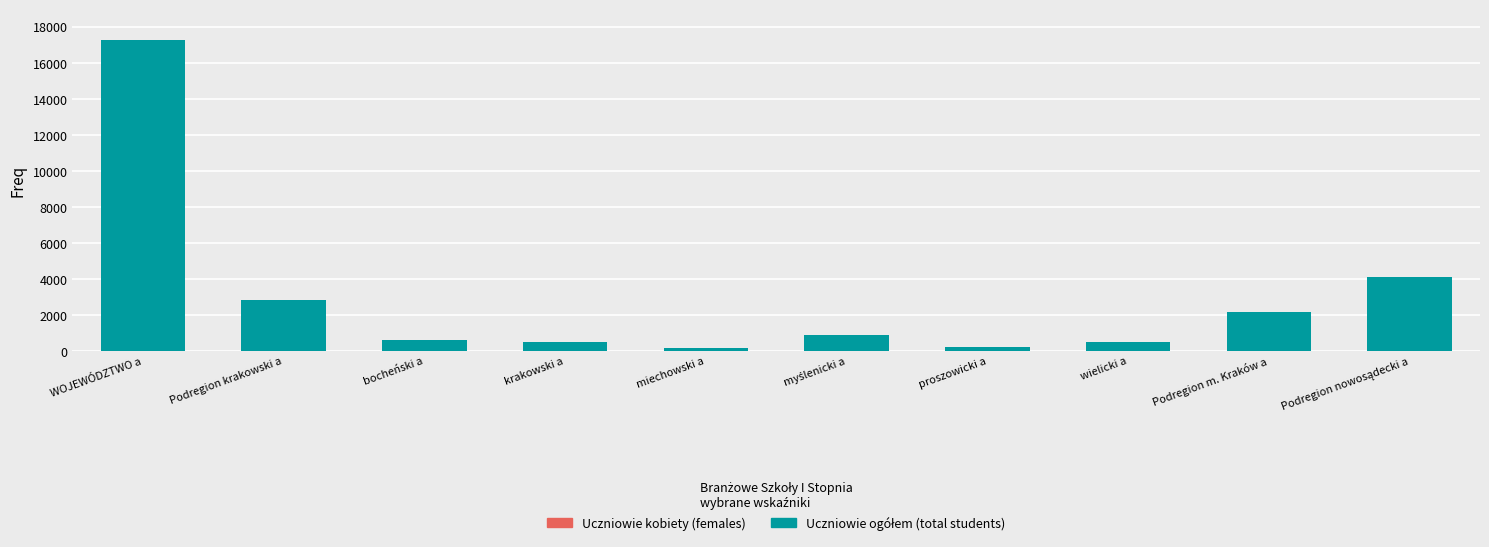

The value of Uczniowie kobiety (females) at miechowski a is 49. True or false?

True